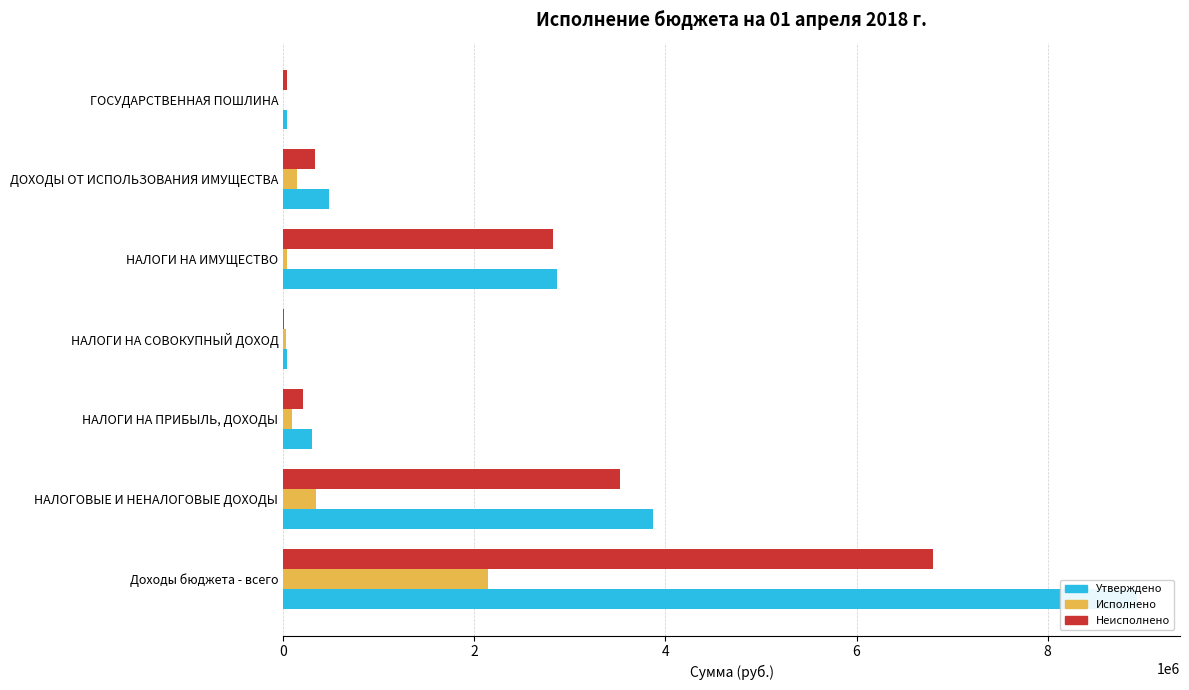

Rank the series by their average value, from highest to lowest.

Утверждено, Неисполнено, Исполнено